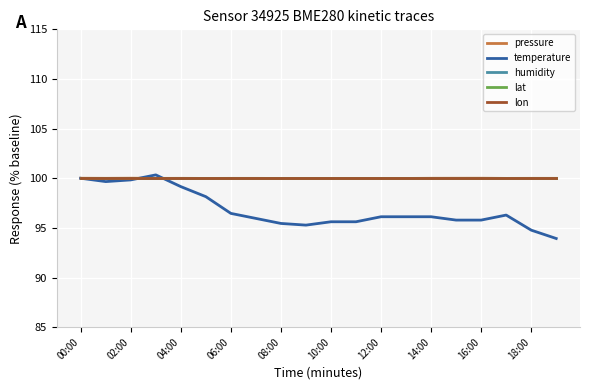

Rank the categories by lat value from lowest to highest.

00:00, 02:00, 04:00, 06:00, 08:00, 10:00, 12:00, 14:00, 16:00, 18:00, 10, 11, 12, 13, 14, 15, 16, 17, 18, 19